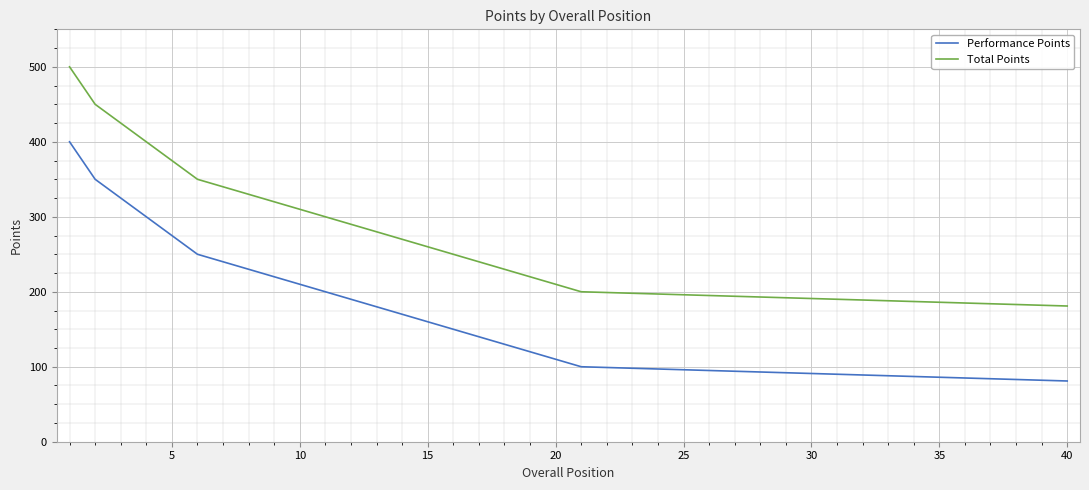

What is the lowest value of the Performance Points series?

81